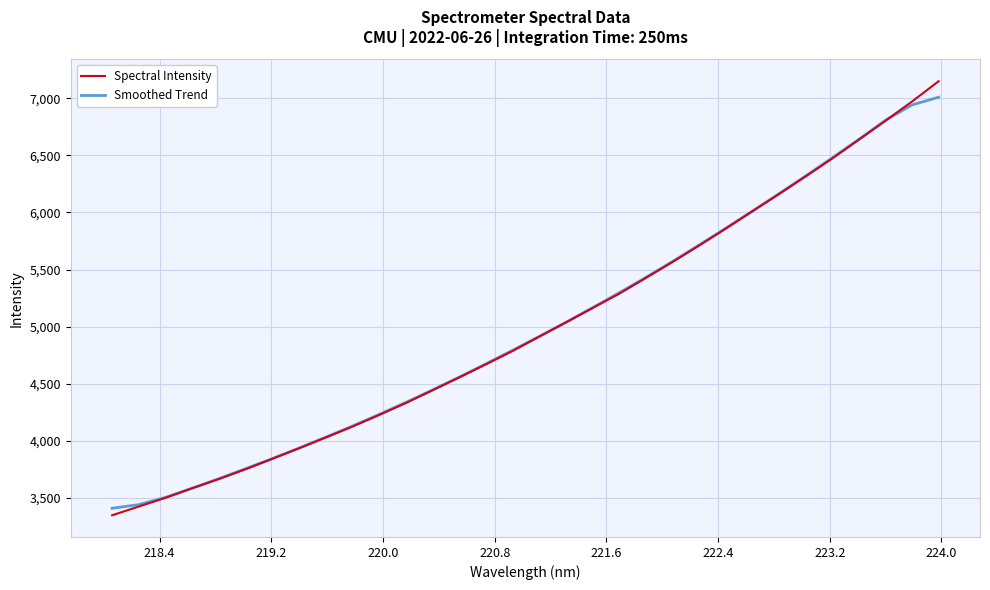

What is the smallest value displayed?

3347.0